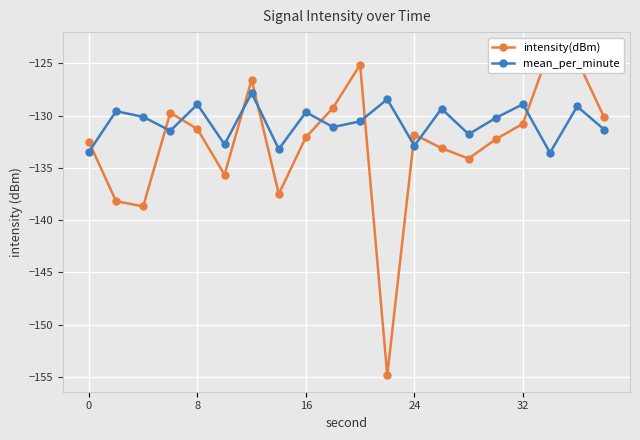

How many values in the intensity(dBm) series are below -131?

12